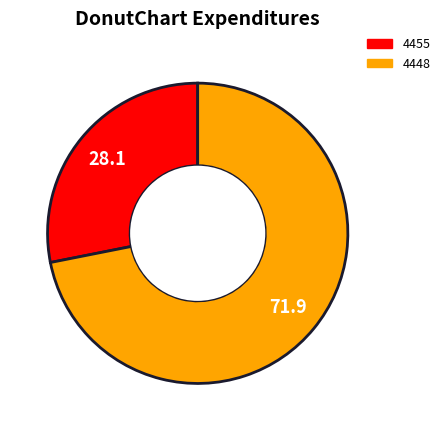

Between 4455 and 4448, which is larger?

4448